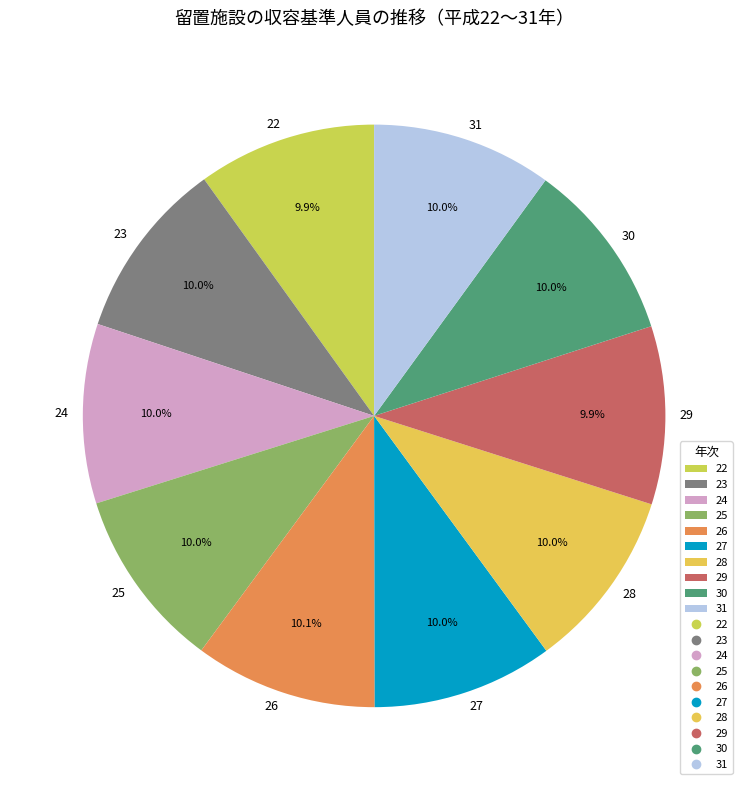

Is the sum of 31 and 24 greater than half?

No